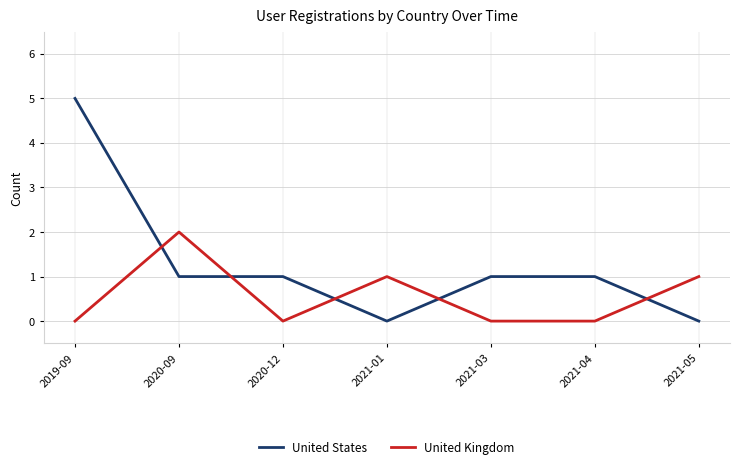

What position from the left is 2021-03?

5